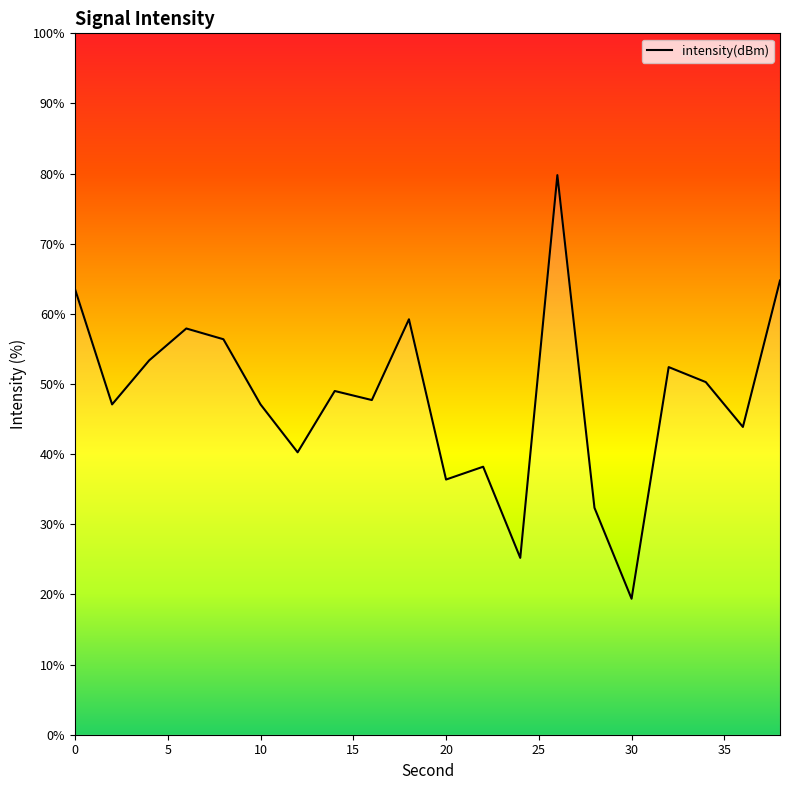

What is the smallest value displayed?

19.4